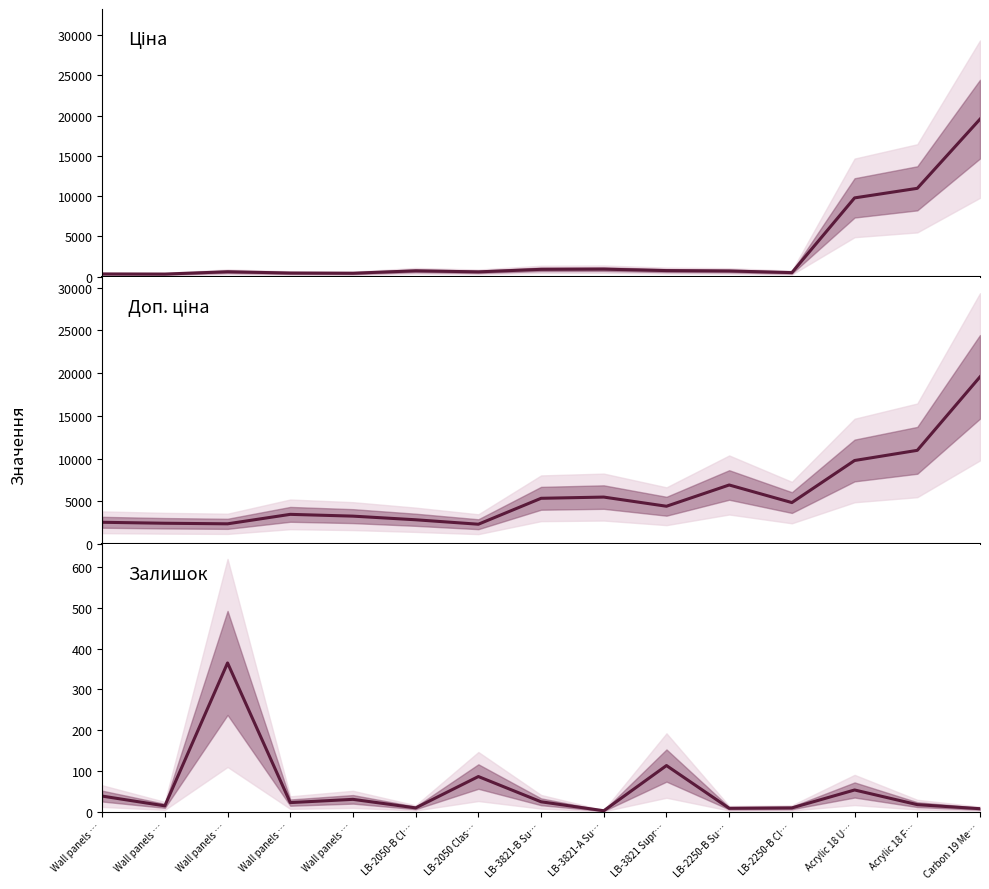

Reading left to right, what are all the values shown in this chart?

Ціна: 318.3	304.1	591.6	434.3	408.2	710.0	579.8	892.2	915.8	737.2	691.0	485.1	9775.5	10964.4	19564.9
Доп. ціна: 2546.4	2432.8	2366.5	3474.1	3265.8	2839.8	2319.2	5353.1	5495.0	4423.0	6910.3	4851.4	9775.5	10964.4	19564.9
Залишок: 38.0	14.0	365.0	22.0	30.0	9.0	86.0	24.0	2.0	113.0	8.0	9.0	53.0	17.0	7.0